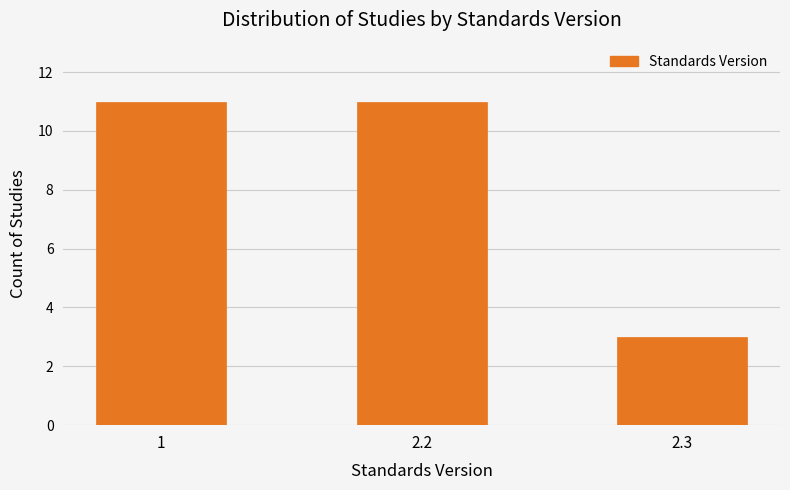

Reading left to right, list all the values displayed in this chart.

1=11	2.2=11	2.3=3